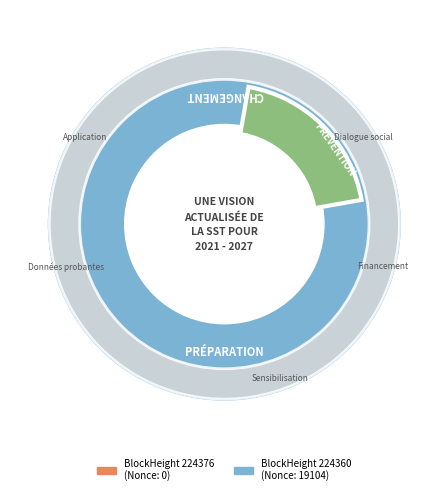

To the nearest percent, what portion does 224360 represent?

100%